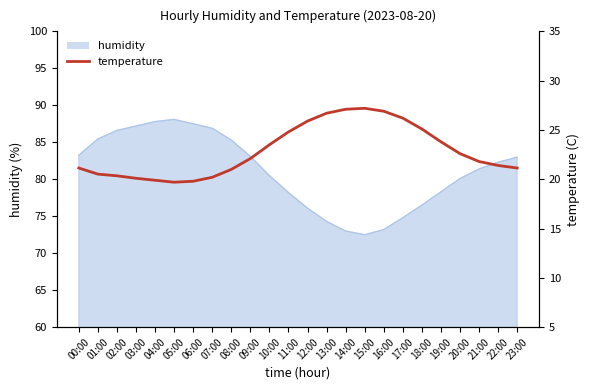

How many values are below 22?

12